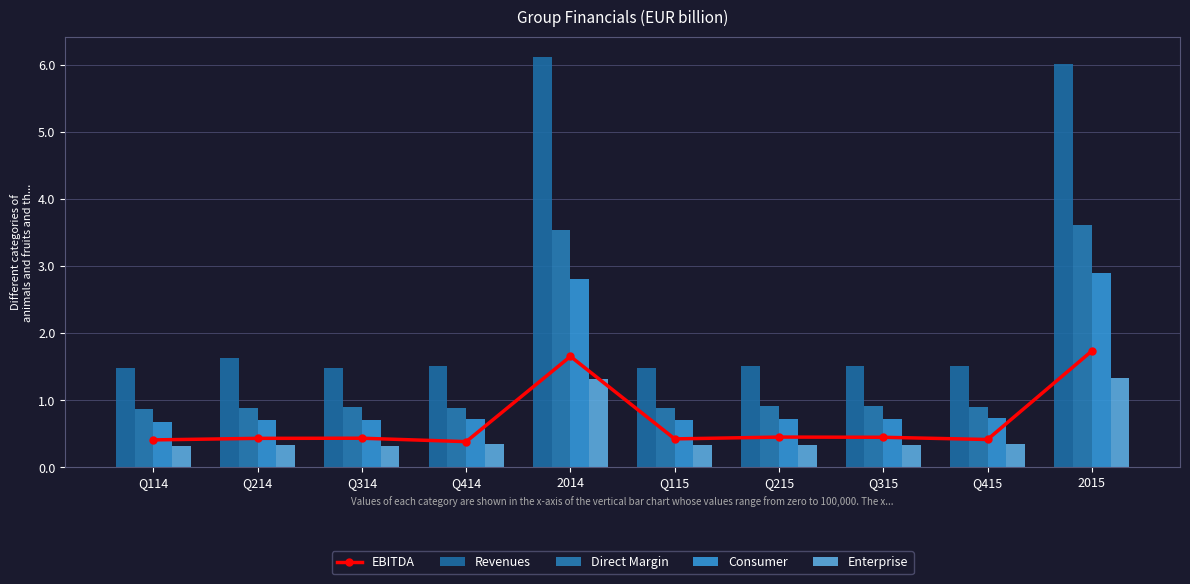

Rank the series at Q215 from lowest to highest value.

Enterprise, EBITDA, Consumer, Direct Margin, Revenues